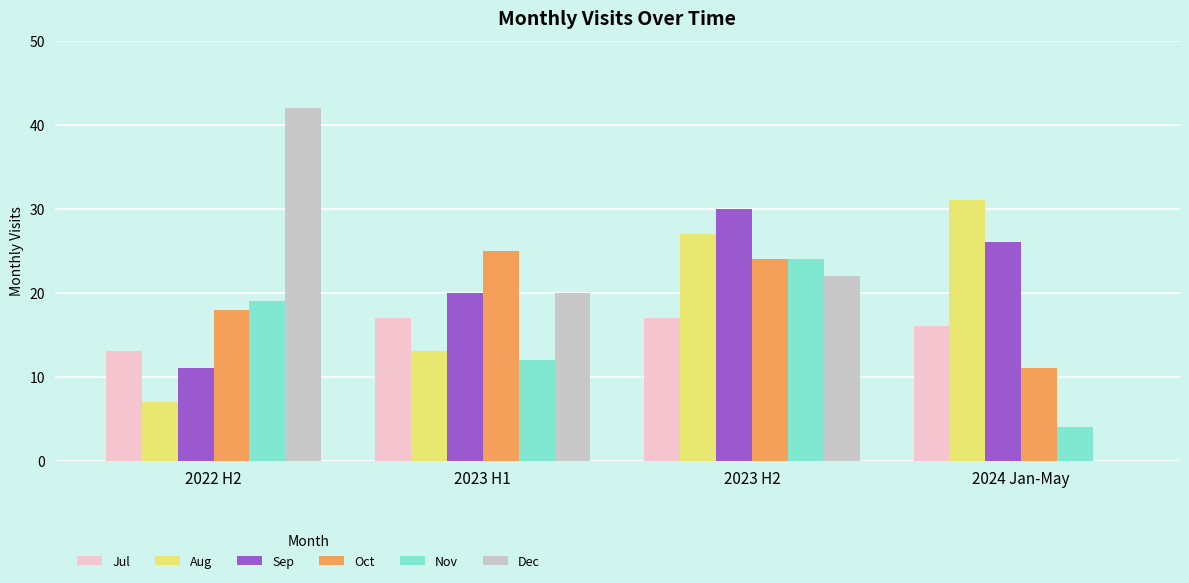

Which series has the largest total across all categories?

Sep